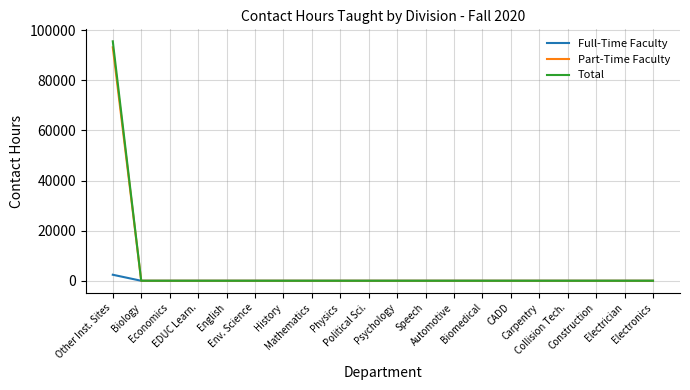

Reading left to right, list all the values displayed in this chart.

Full-Time Faculty: 2400	0	0	0	0	0	0	0	0	0	0	0	0	0	0	0	0	0	0	0
Part-Time Faculty: 93152	0	0	0	0	0	0	0	0	0	0	0	0	0	0	0	0	0	0	0
Total: 95552	0	0	0	0	0	0	0	0	0	0	0	0	0	0	0	0	0	0	0